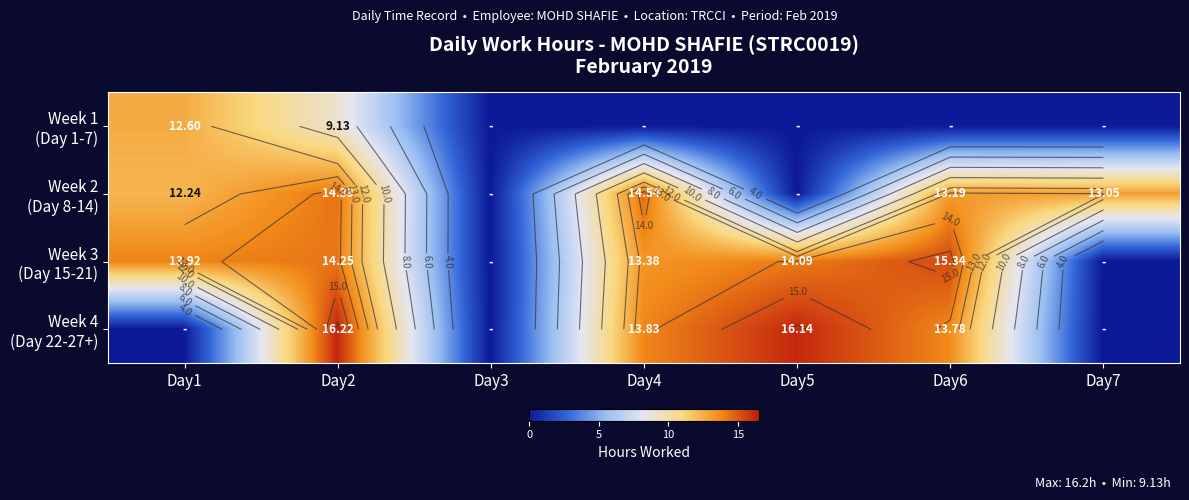

Where does the Week 2 (Day 8-14) series first go above 13?

Day2